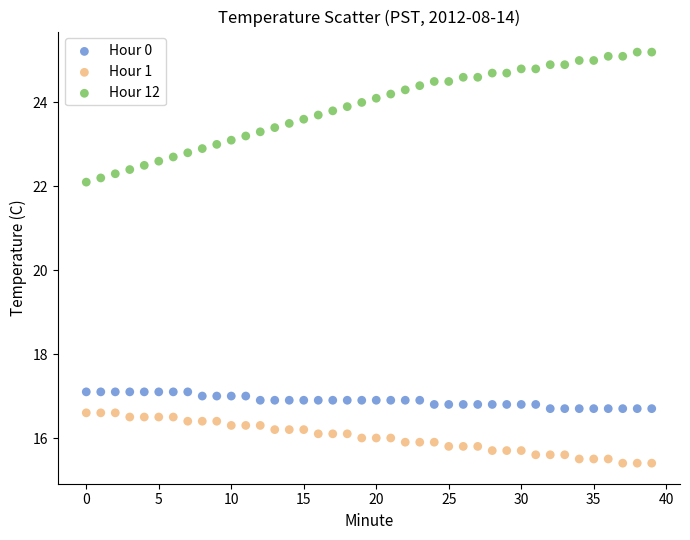

Which series has the widest spread of Y values?

Hour 12